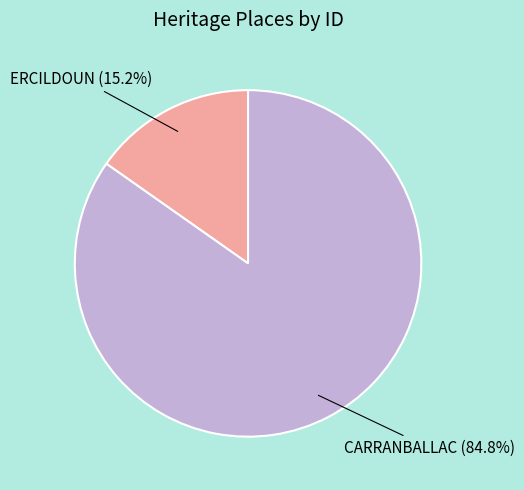

How many slices are in this pie chart?

2